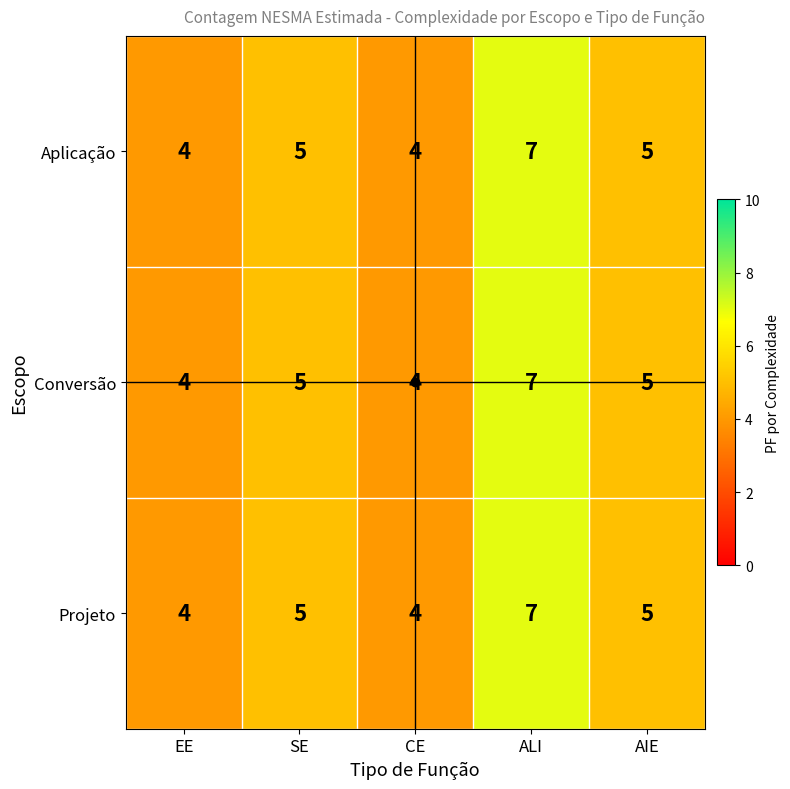

What is the sum of the Projeto values at AIE and ALI?

12